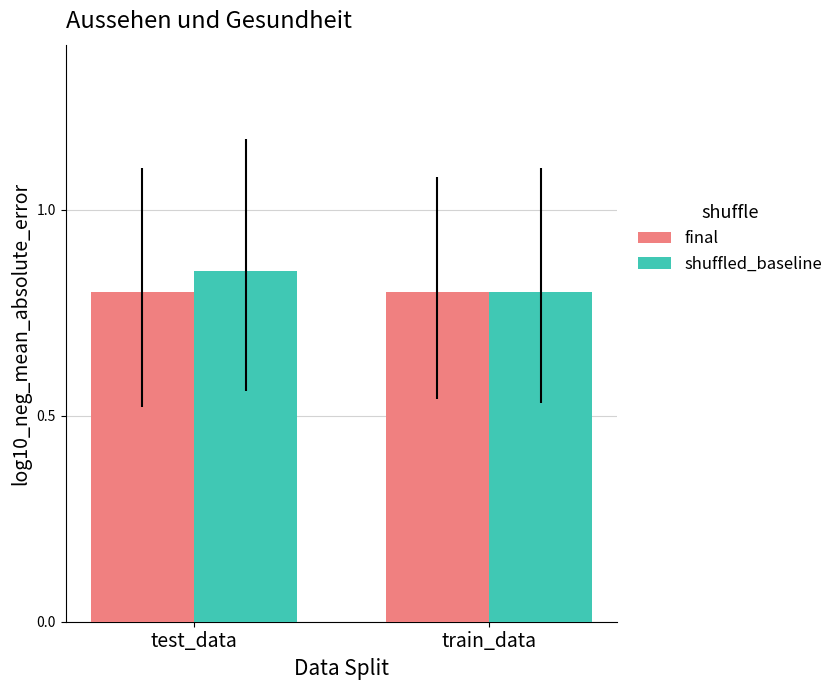

List the labels in order of shuffled_baseline value, smallest first.

train_data, test_data